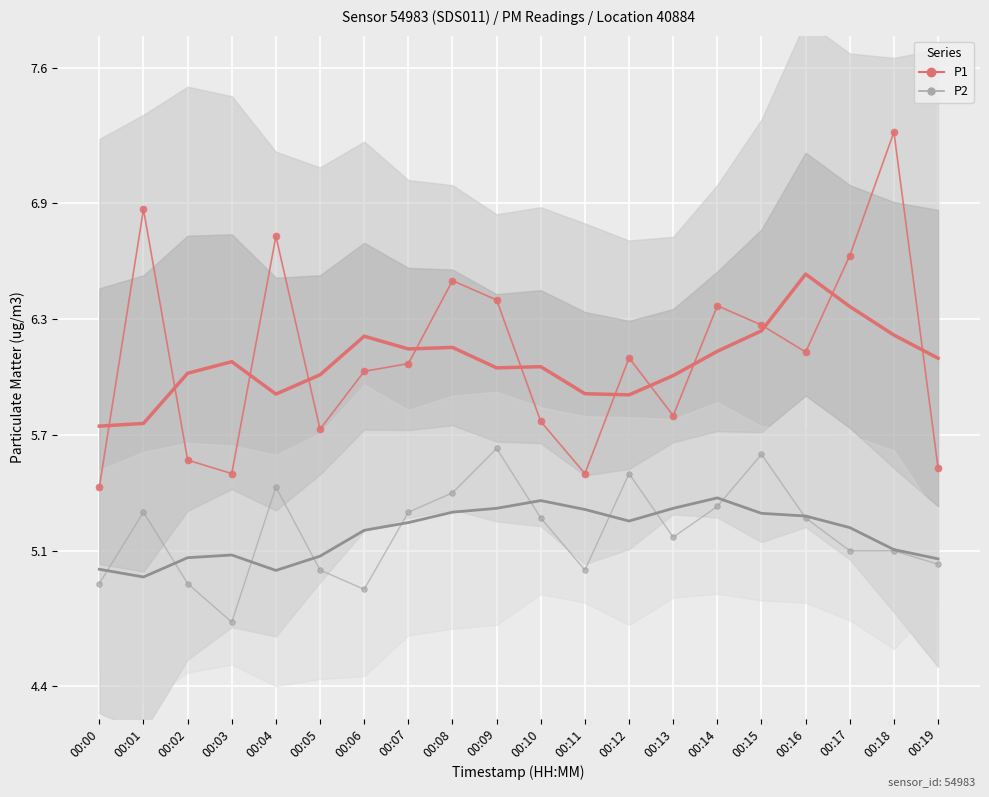

What is the sum of all P2 values?

103.9